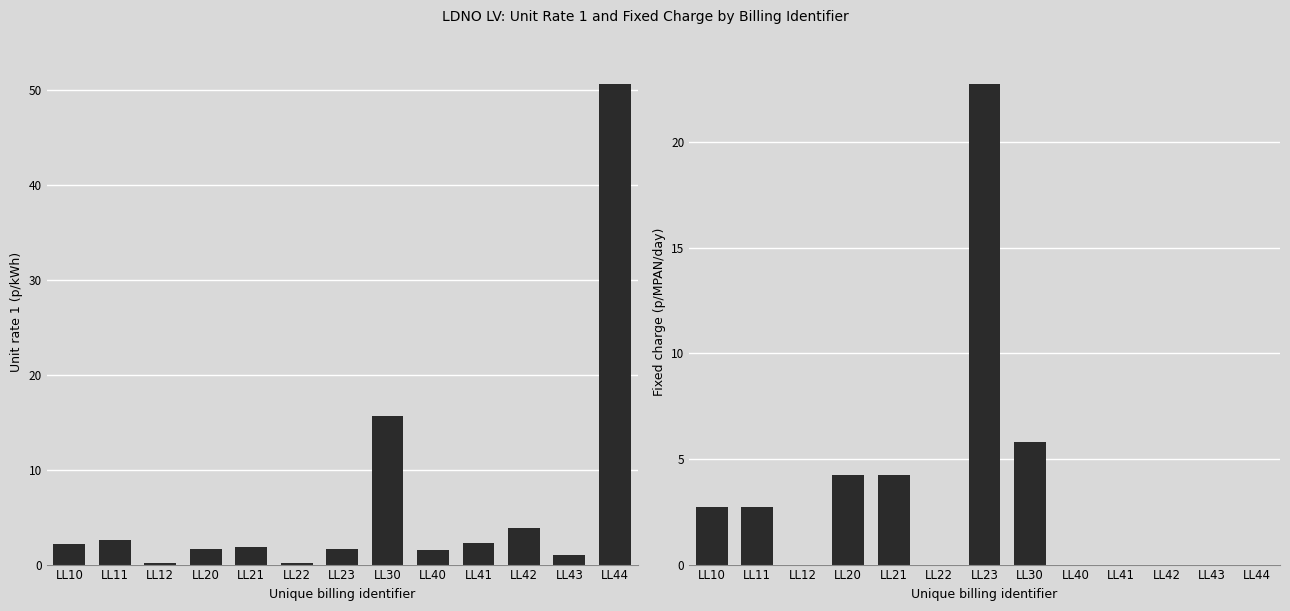

True or false: Unit rate 1 (p/kWh) has a value of 50.7 at LL44.

True